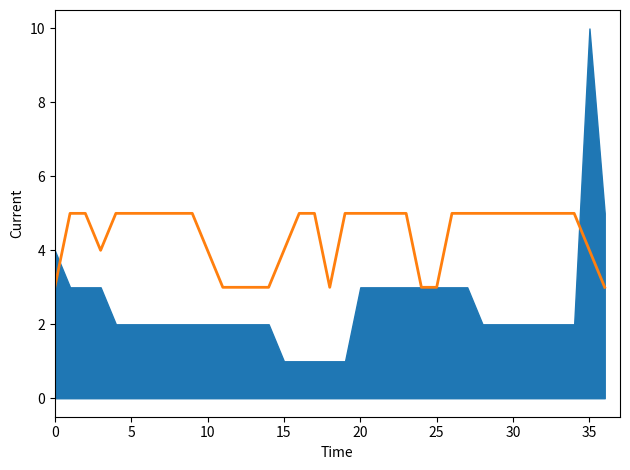

The chart shows a value of 5 at 30. True or false?

True